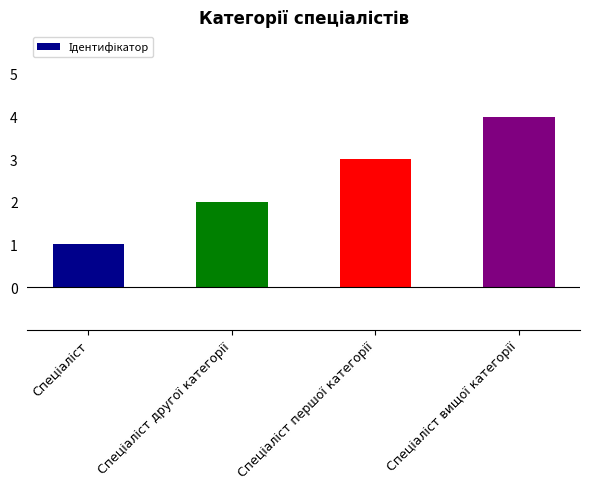

Does the chart contain stacked bars?

No